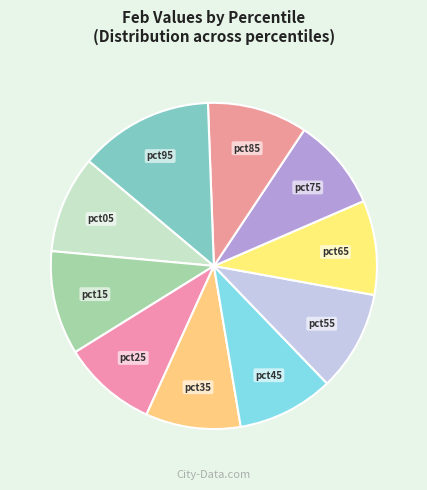

Is the sum of pct95 and pct65 greater than half?

No